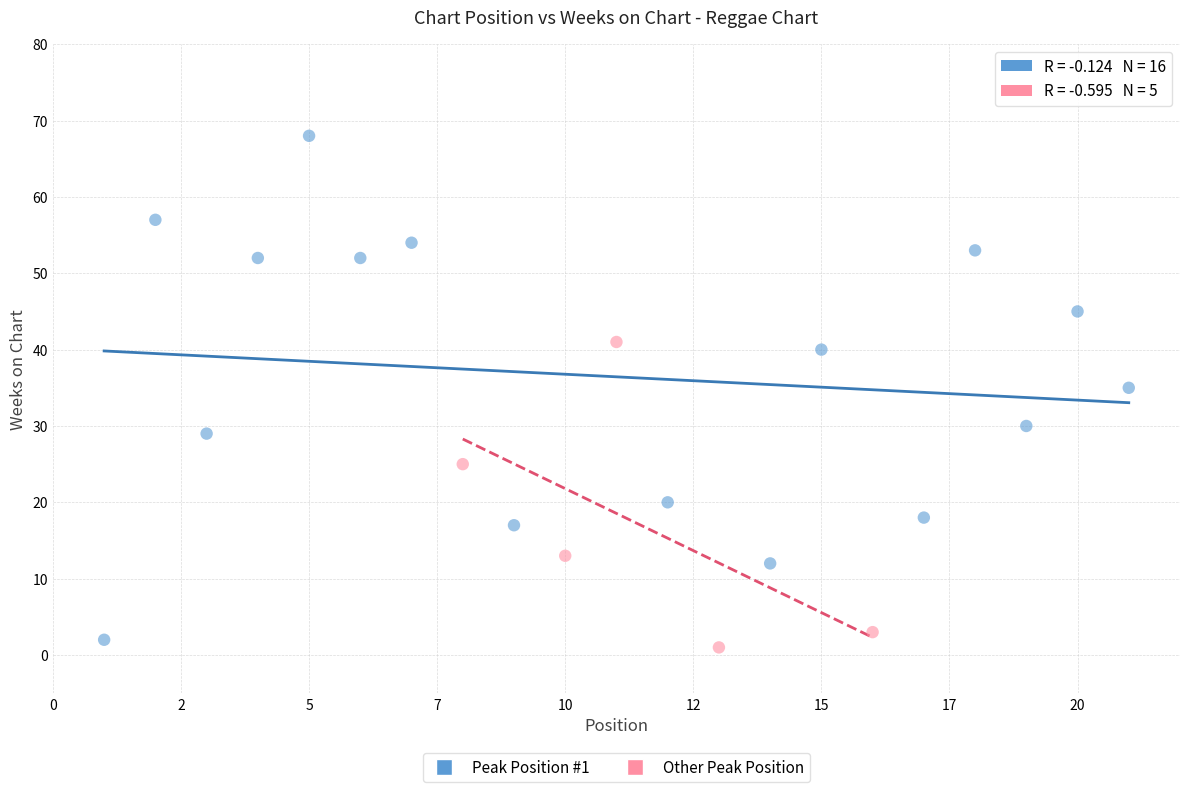

Which series has the largest Y range (max minus min)?

Peak Position #1